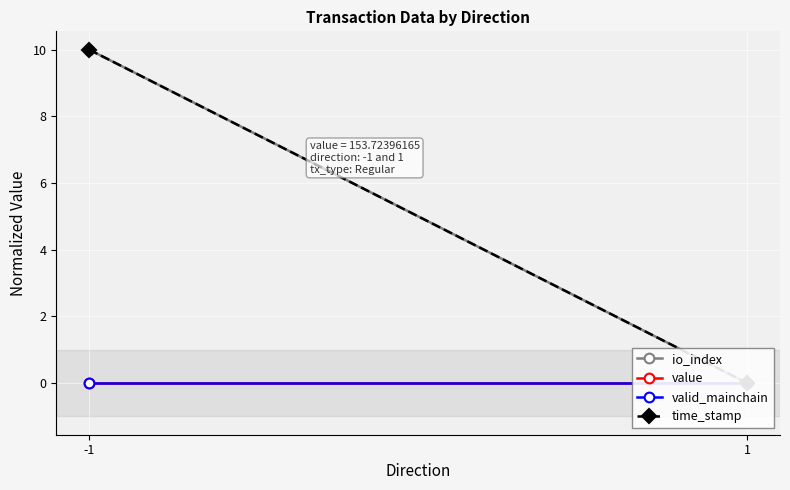

Which category has the lowest value across all series?

1